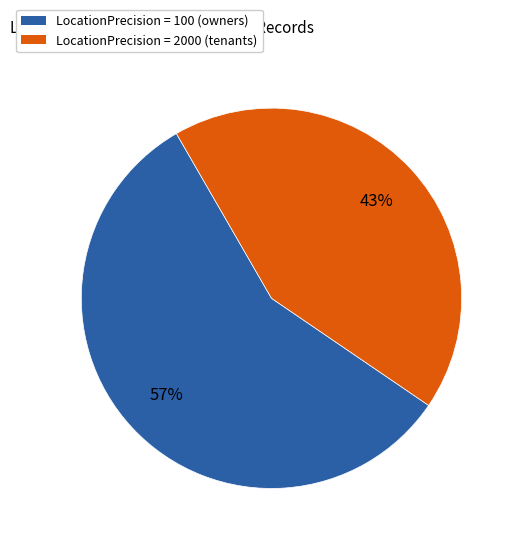

How many slices are in this pie chart?

2